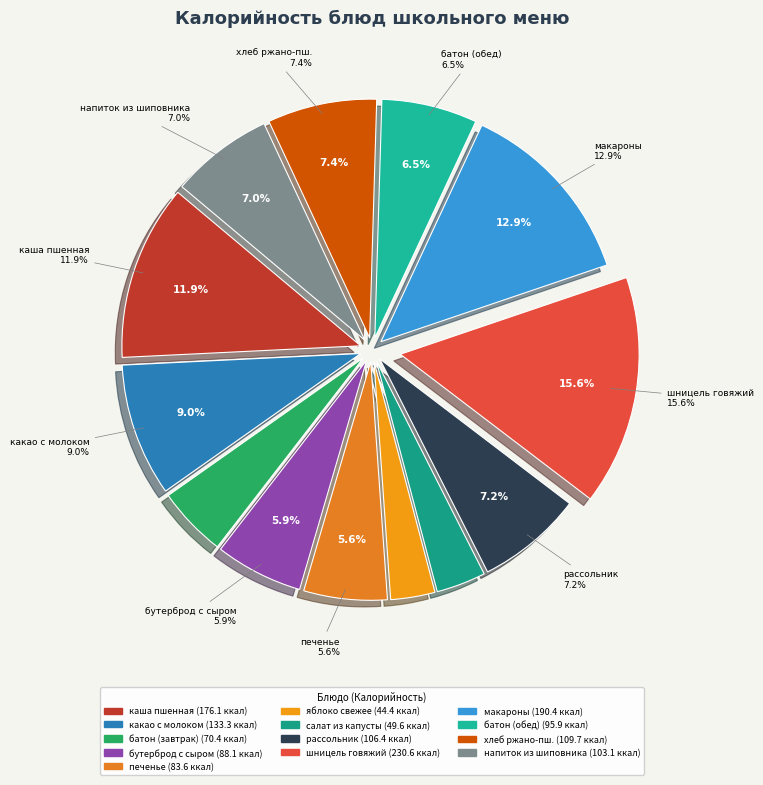

What percentage is the хлеб ржано-пшеничный обогащенный slice, to the nearest percent?

7%